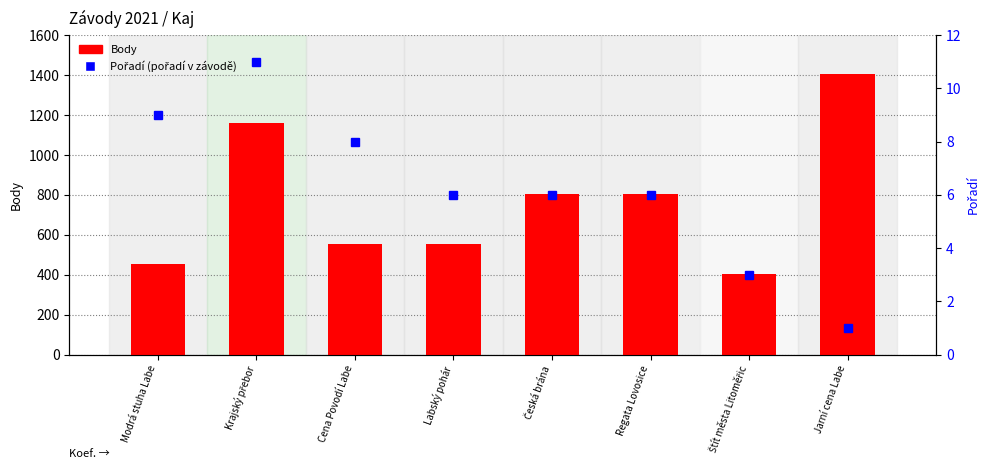

Which series has the largest total across all categories?

Body